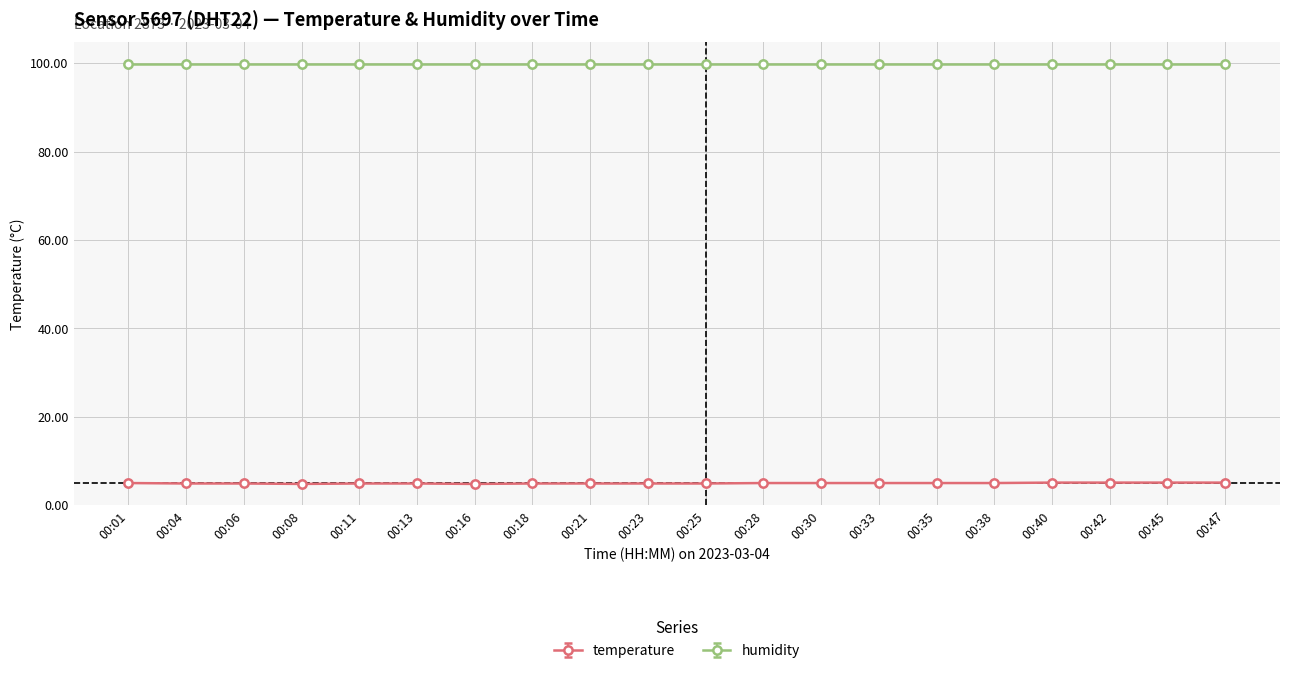

How many lines are shown in the chart?

2